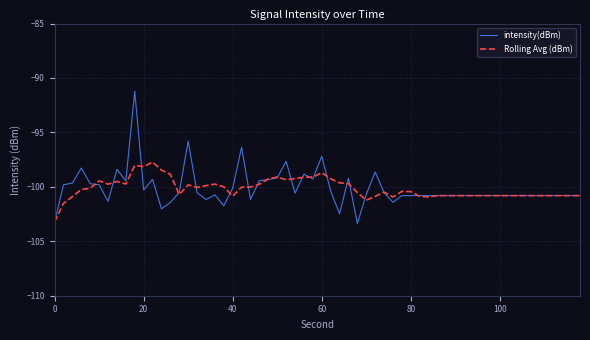

List the series in order of their peak value, highest first.

intensity(dBm), Rolling Avg (dBm)